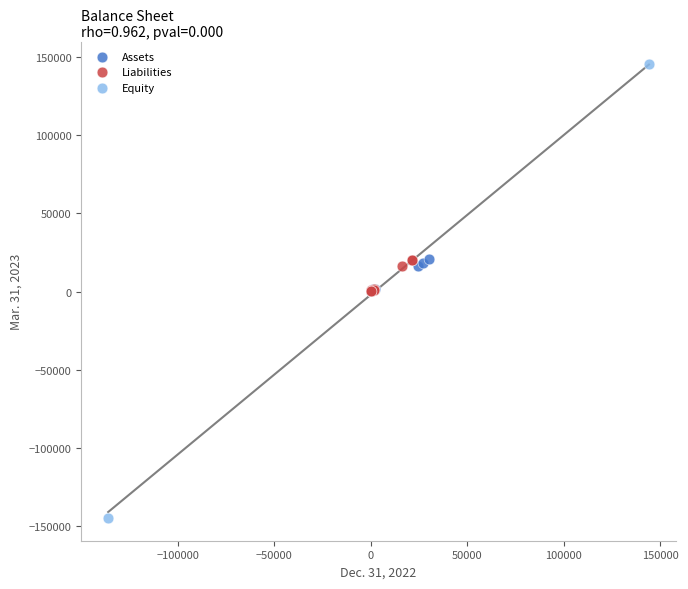

Which series has the largest Y range (max minus min)?

Equity